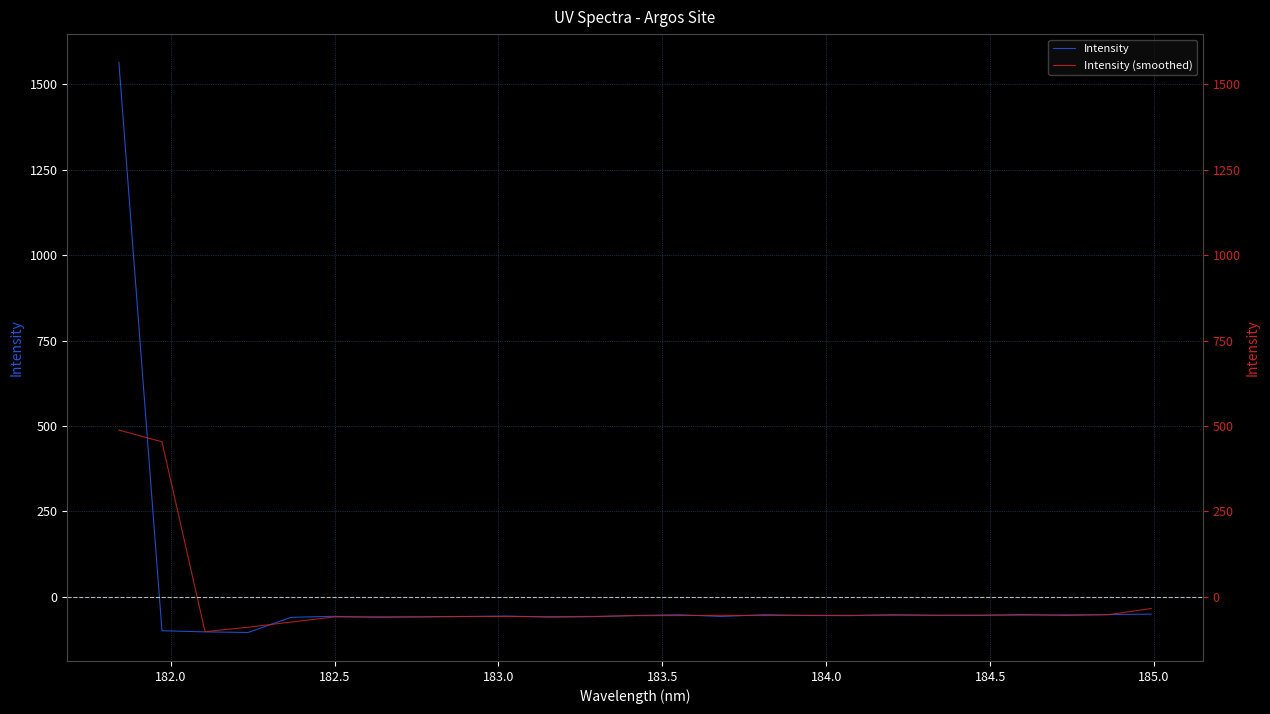

What are all the series names shown in the legend?

Intensity, Intensity (smoothed)